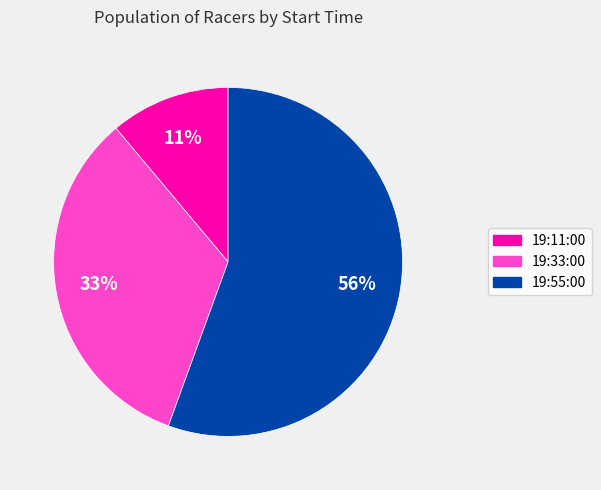

Which category has the smallest portion of the pie?

19:11:00